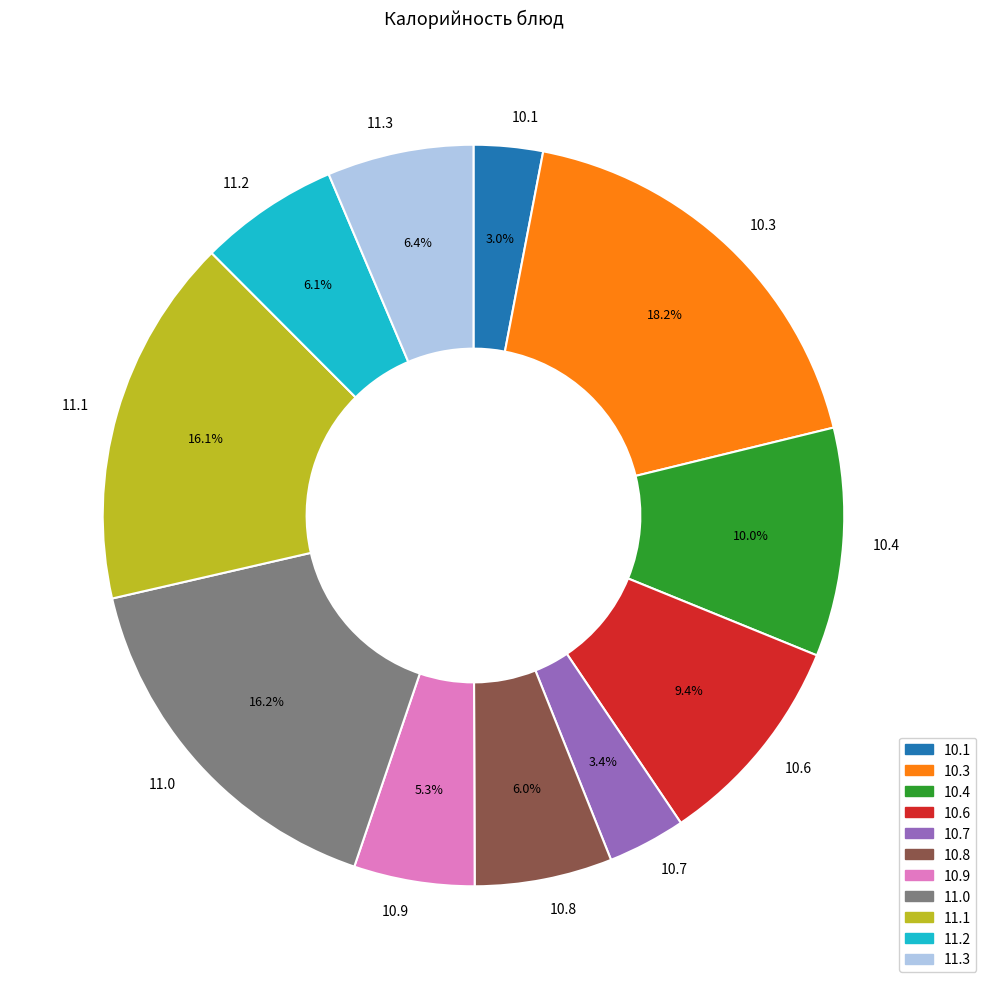

What is the largest slice in the pie chart?

10.3